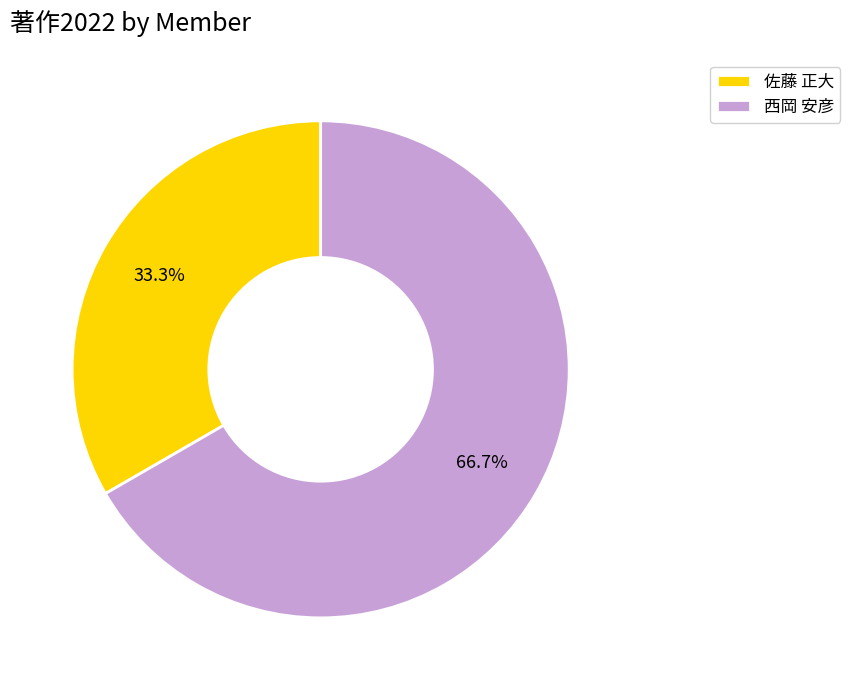

What is the smallest slice in the pie chart?

佐藤 正大